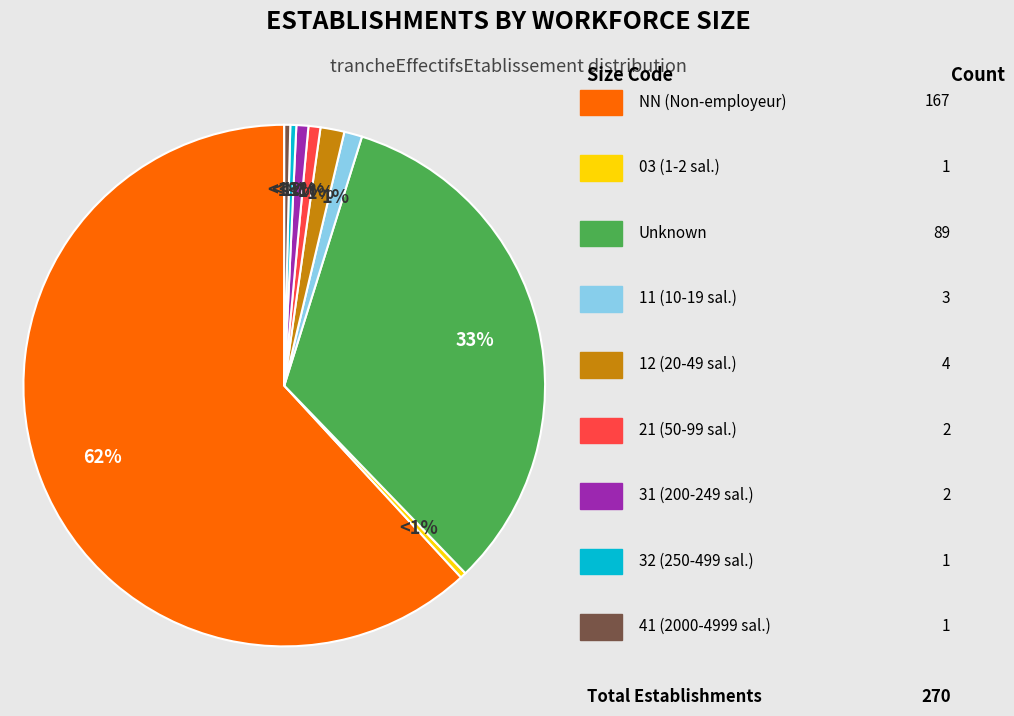

Approximately how many times larger is the value at 21 compared to 32?

2.0